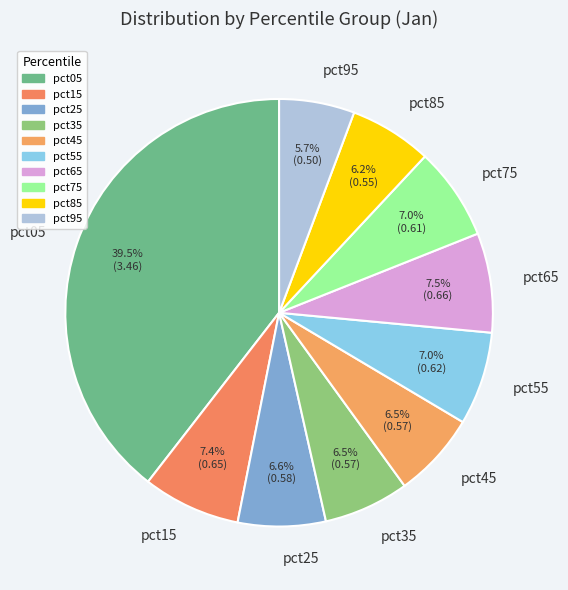

Which category has the smallest portion of the pie?

pct95